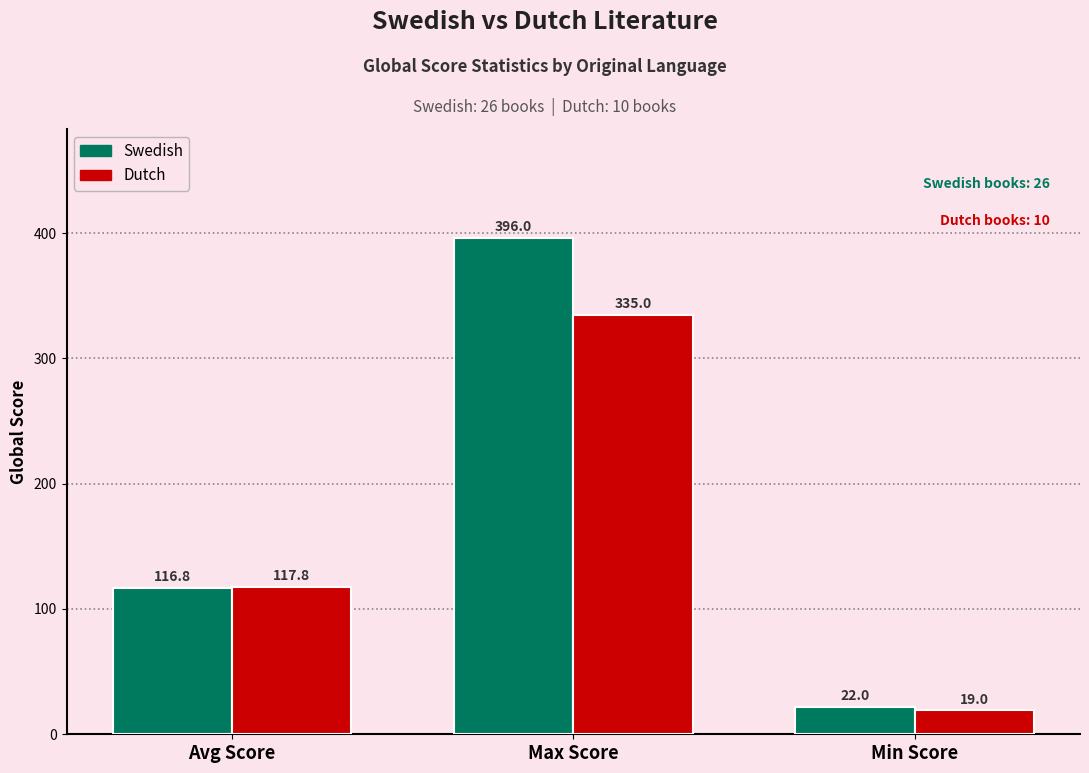

How many data points does each series have?

3